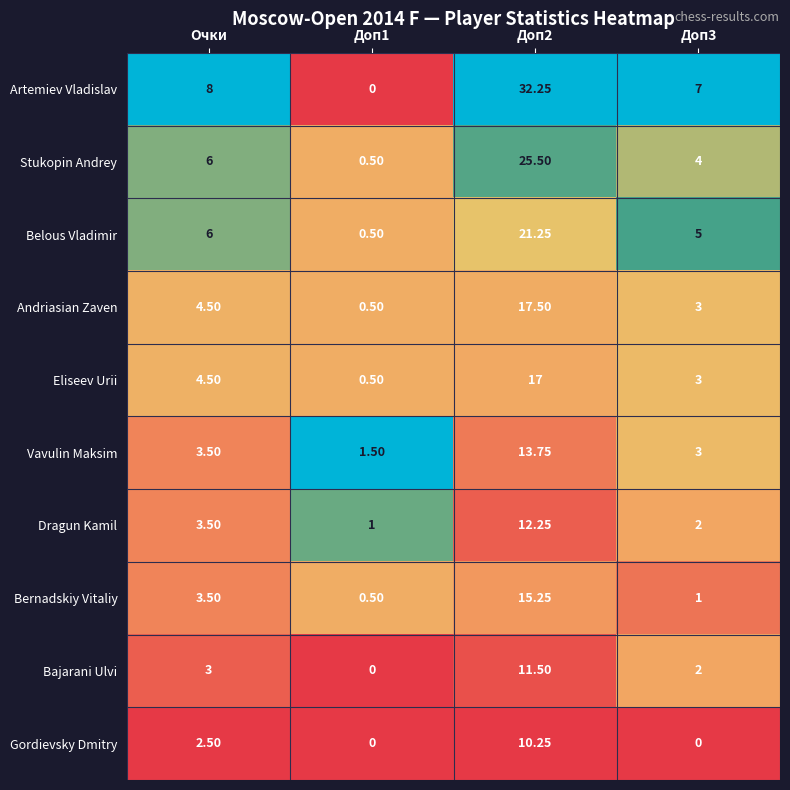

At which label is Dragun Kamil closest to 6?

Очки